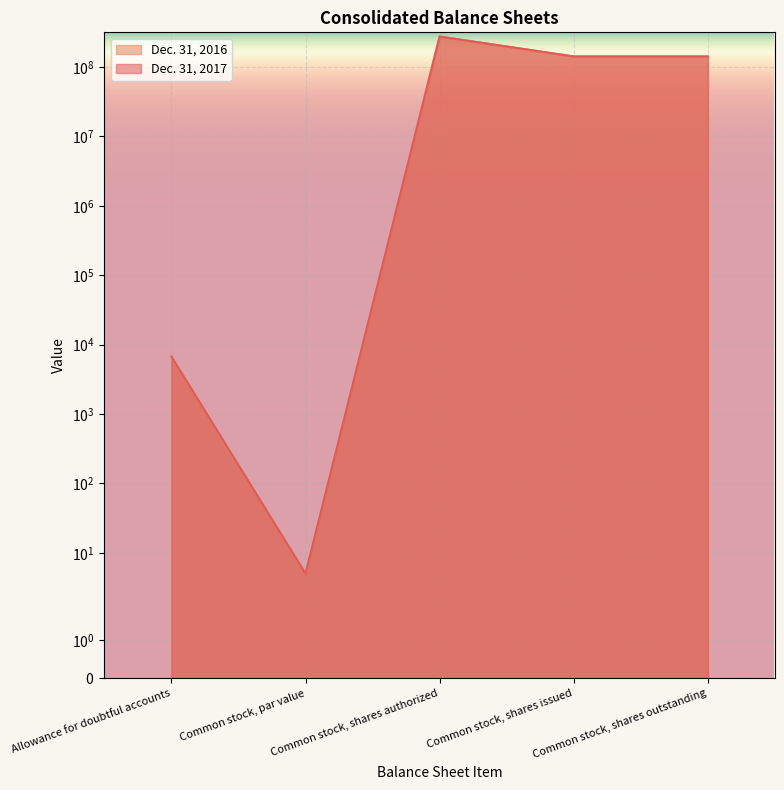

What is the difference between the maximum and minimum values in the Dec. 31, 2016 series?

274999995